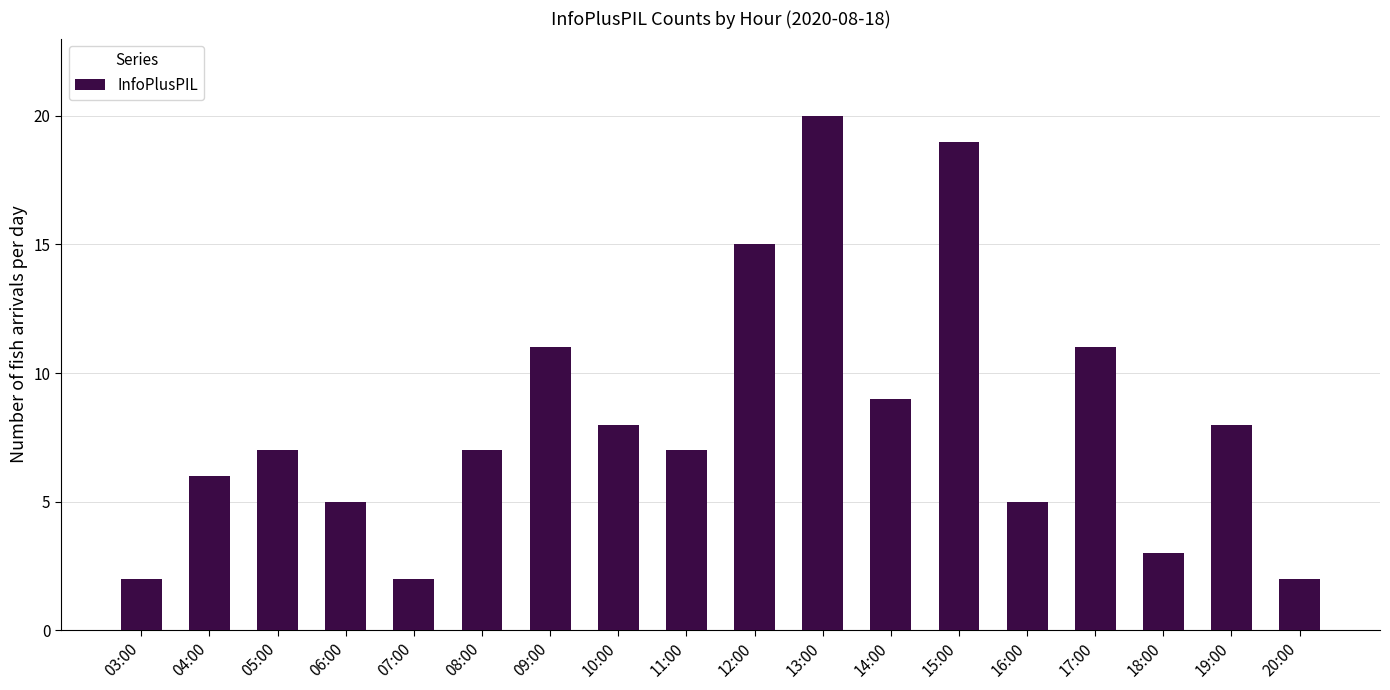

What is the change in value from 11:00 to 17:00?

+4